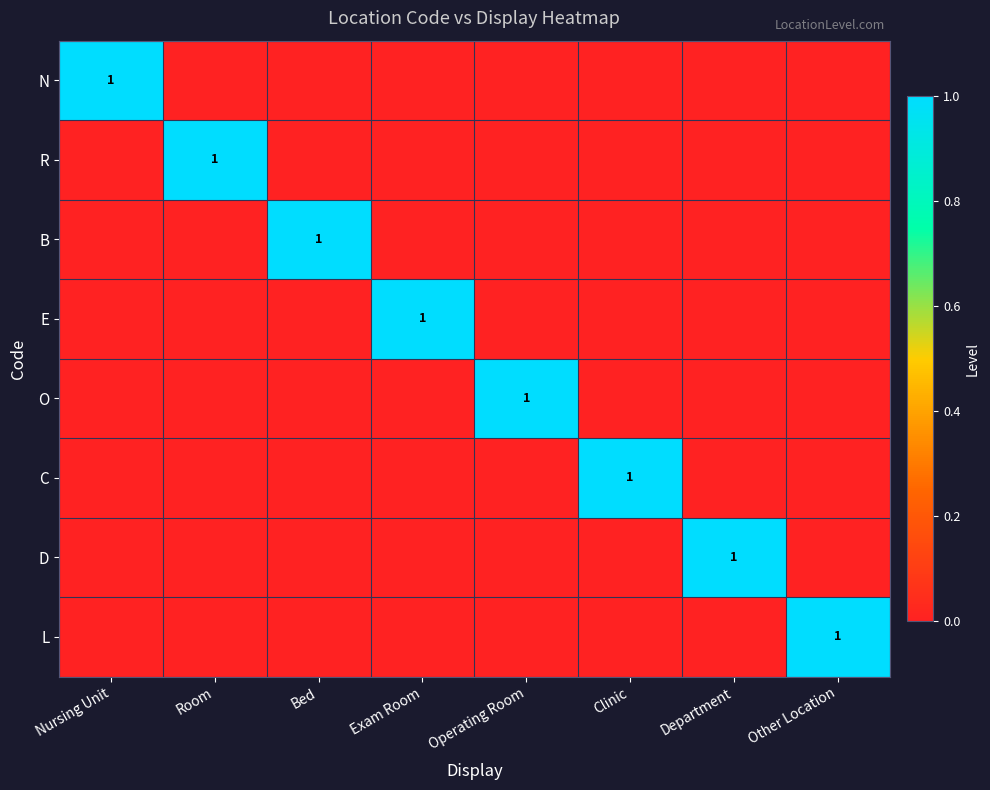

The value of O at Operating Room is 1. True or false?

True